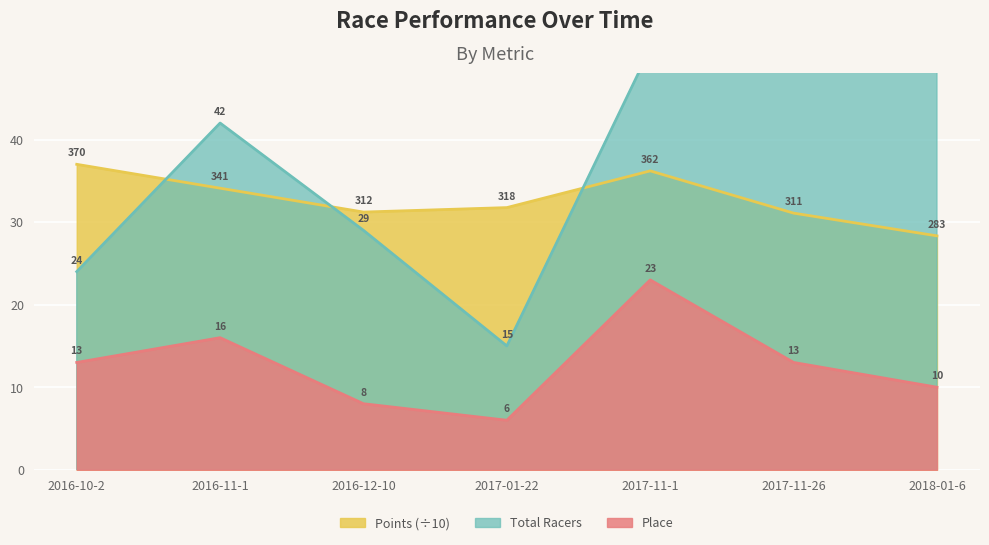

Reading left to right, list all the values displayed in this chart.

Total Racers: 24.0	42.0	29.0	15.0	51.0	55.0	72.0
Points: 37.0	34.1	31.2	31.8	36.2	31.1	28.3
Place: 13.0	16.0	8.0	6.0	23.0	13.0	10.0